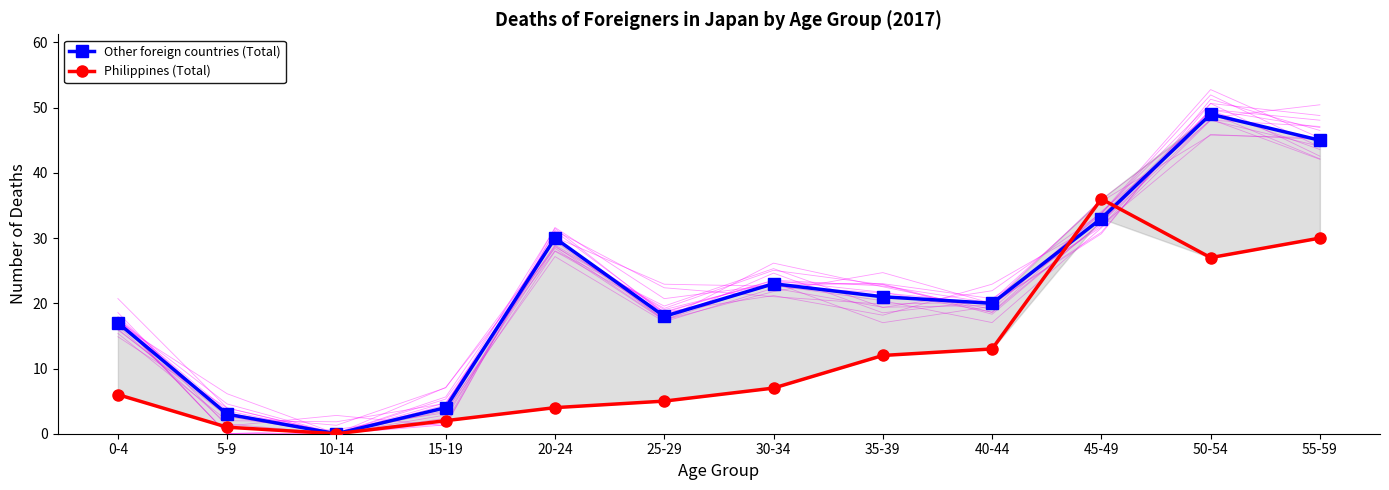

How many lines are shown in the chart?

2